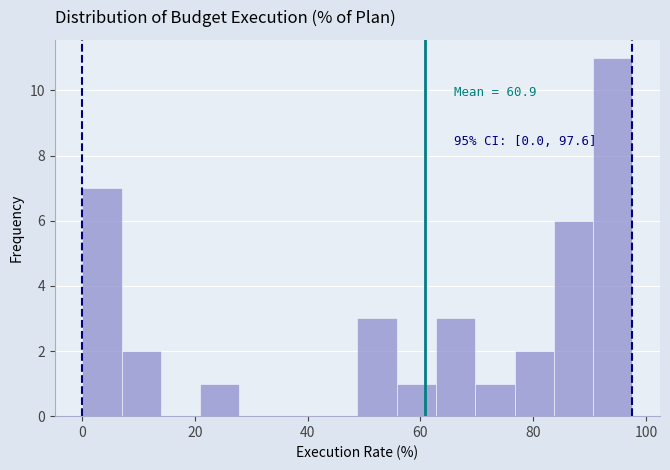

Around what value on the x-axis is the tallest bar? Give the approximate position of its centre, as read against the axis.

94